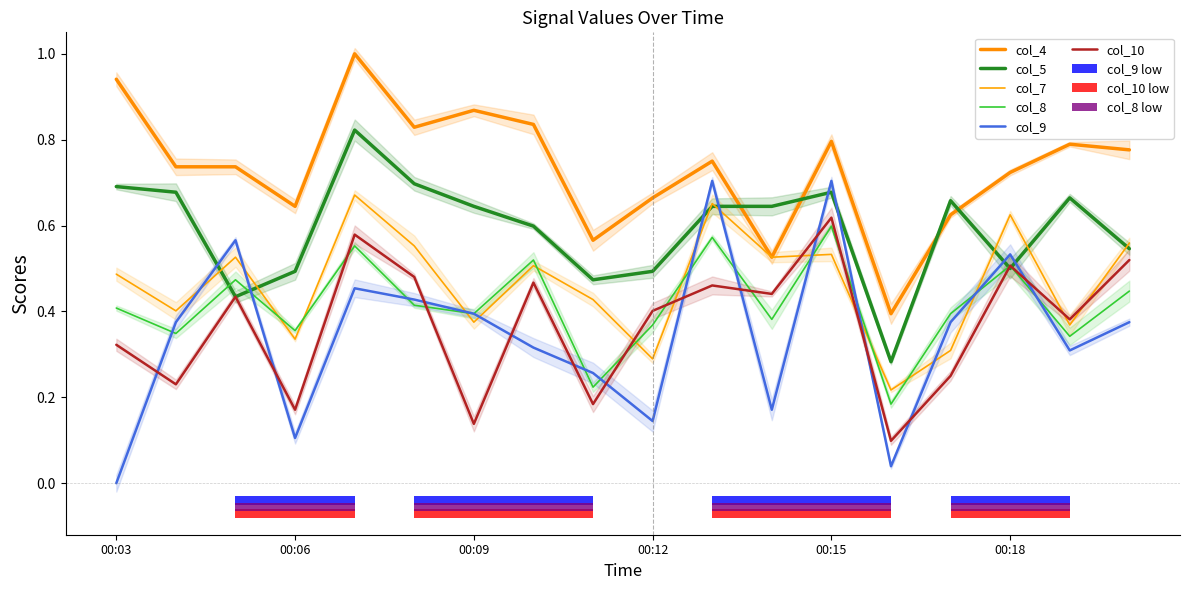

Which category has the lowest value across all series?

00:03